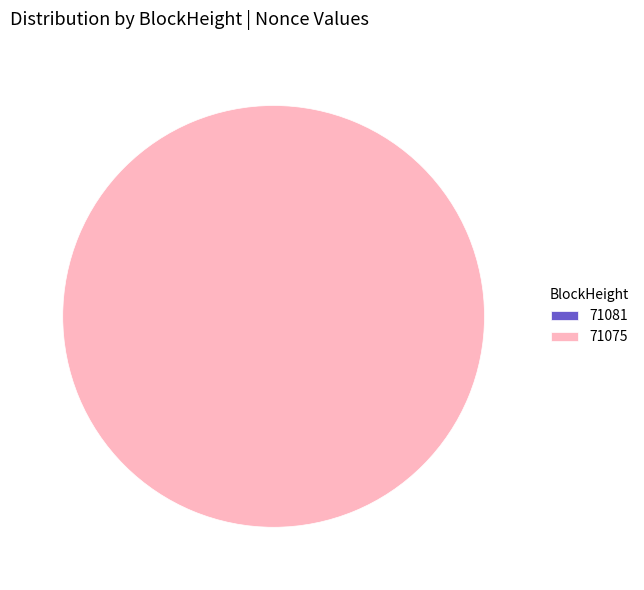

Which slice represents more than half of the pie?

71075